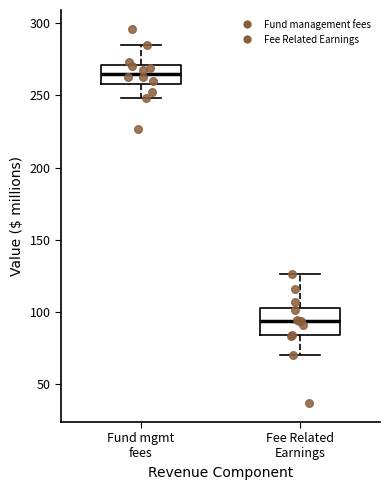

Reading left to right, transcribe this box plot: for each box, give where its median line is, the range the box spans, and where its two whiskers end, as read against the y-axis. The values are not printed on the chart, so give them approximately, as read against the axis.

Fund mgmt fees: median 265, box 260 to 270, whiskers 250 to 285
Fee Related Earnings: median 95, box 85 to 105, whiskers 70 to 125